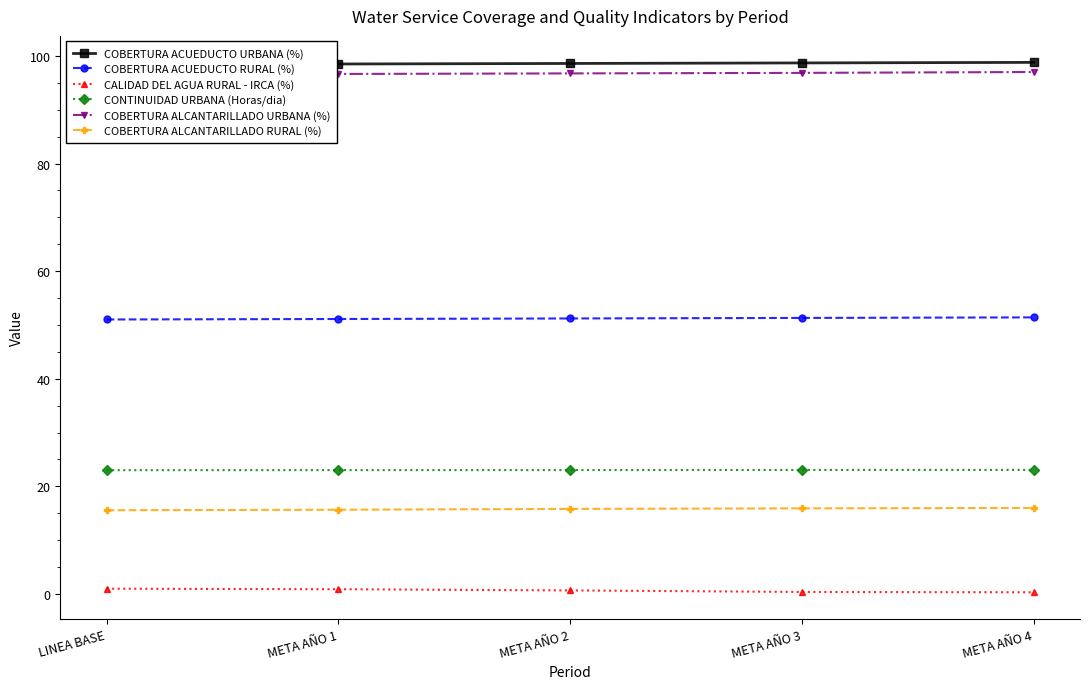

What is the difference between the second highest and second lowest values in the COBERTURA ACUEDUCTO RURAL (%) series?

0.2